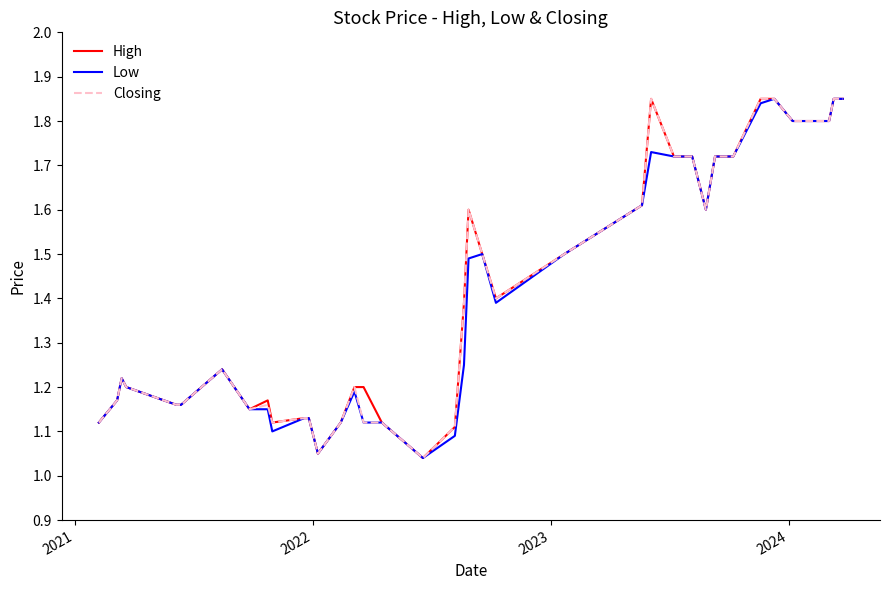

What is the minimum value shown in the chart?

1.0